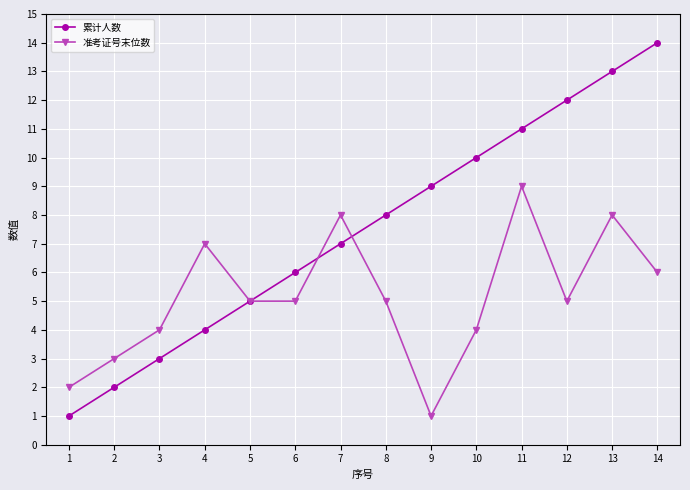

What is the difference between the 累计人数 values at 12 and 3?

9